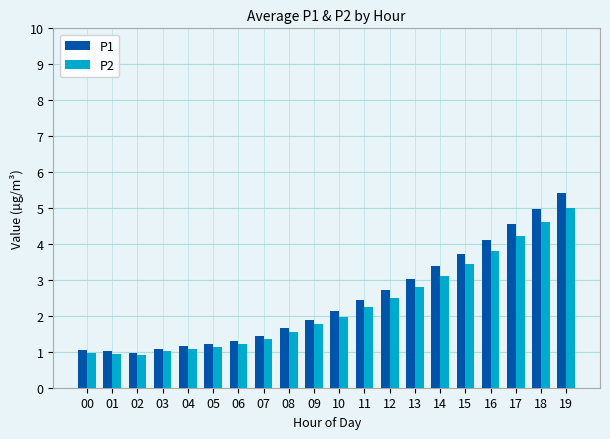

Which series has the largest total across all categories?

P1